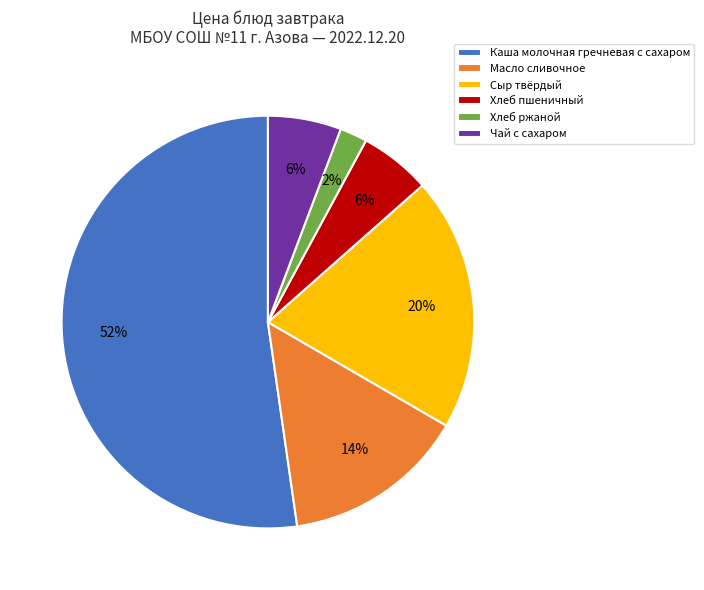

What is the majority slice?

Каша молочная гречневая с сахаром